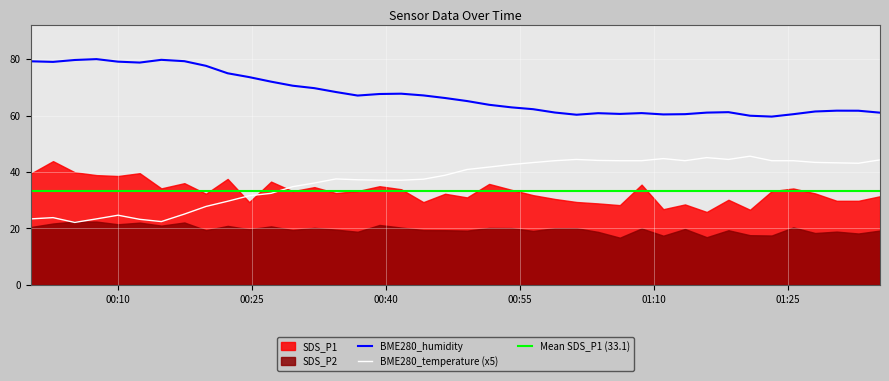

True or false: BME280_humidity and BME280_temperature (x5) intersect in this chart.

False